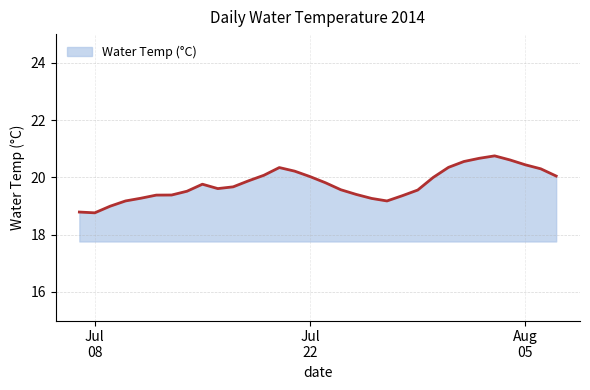

What is the maximum value shown in the chart?

20.7